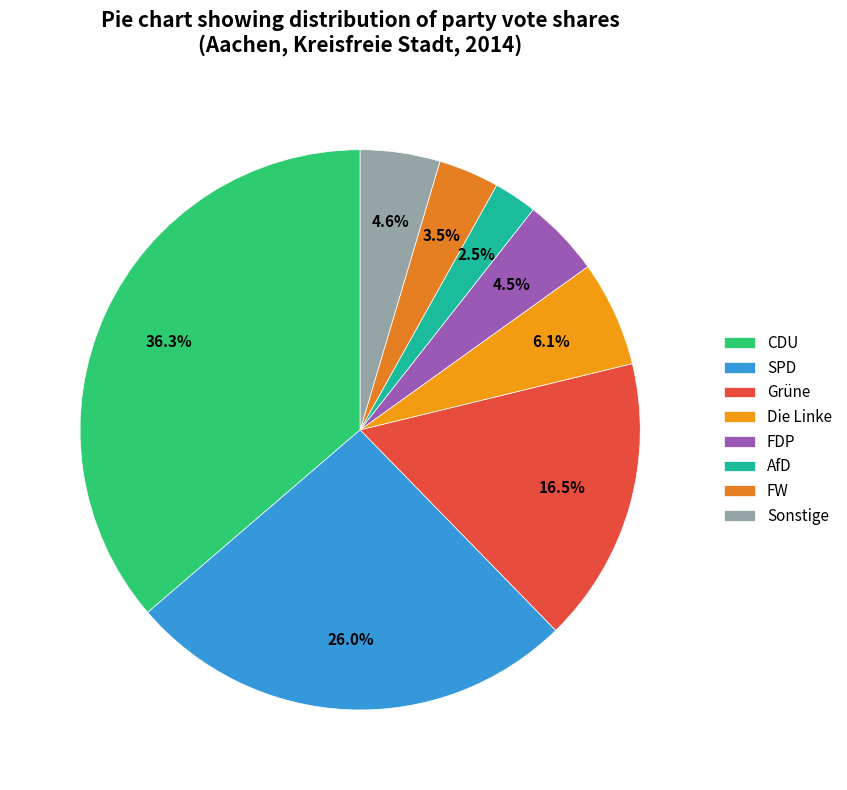

What is the largest slice in the pie chart?

CDU